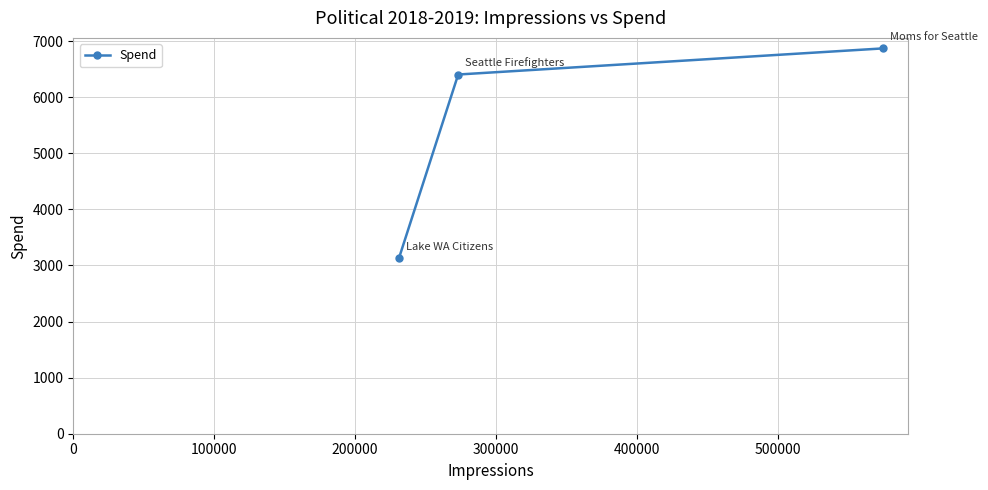

What is the difference between the maximum and minimum values?

3739.7